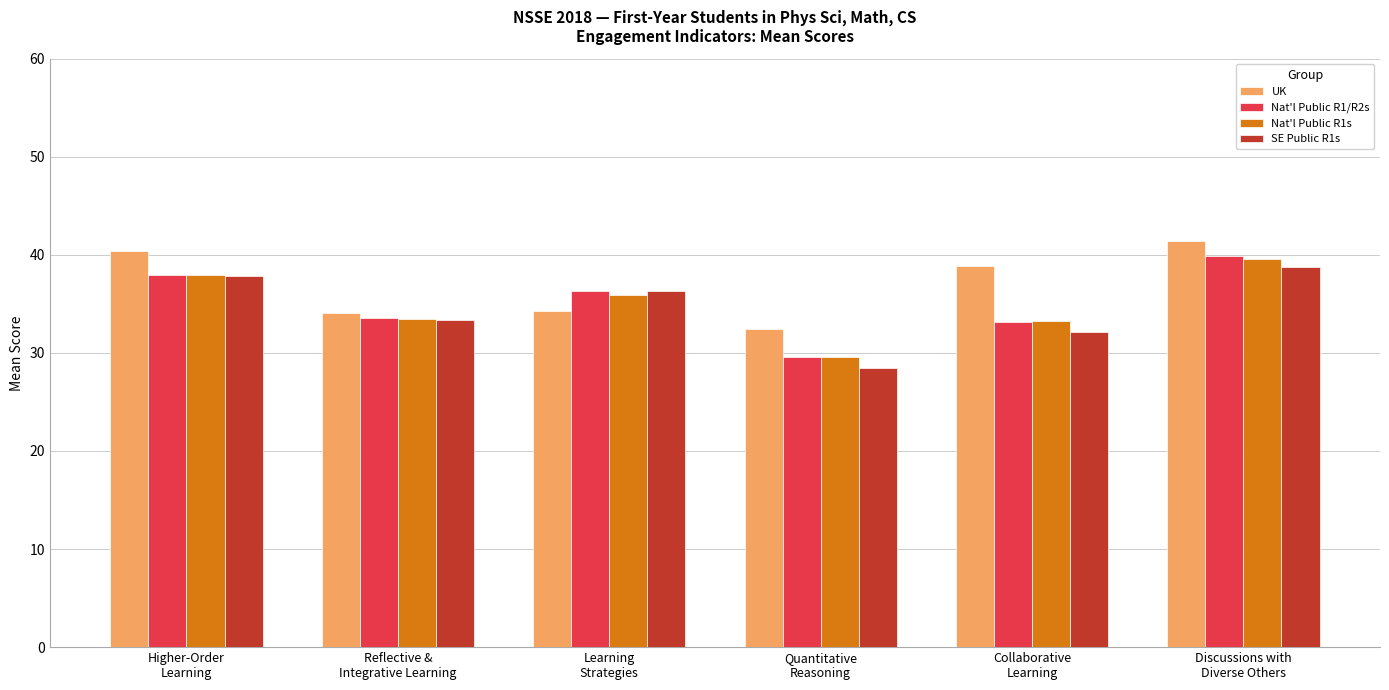

What is the label of the 6th bar from the right?

Higher-Order
Learning